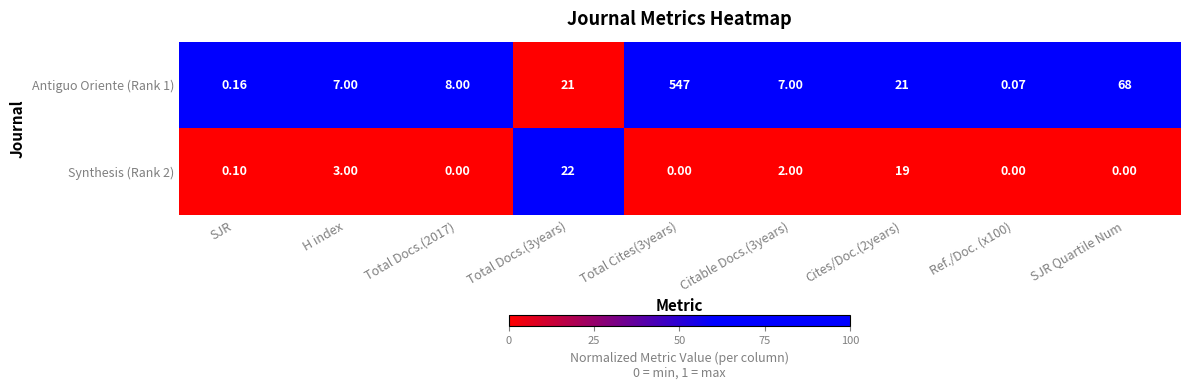

Where is Antiguo Oriente (Rank 1) nearest to the value 273?

SJR Quartile Num